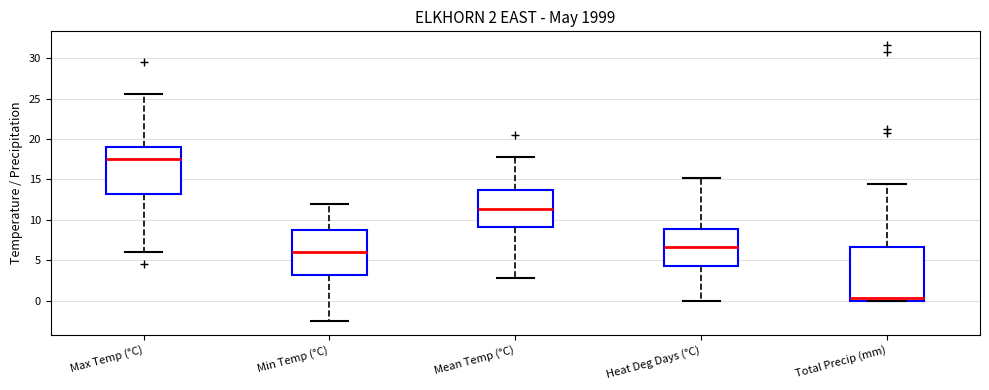

Which box has the highest median line?

Max Temp (°C)